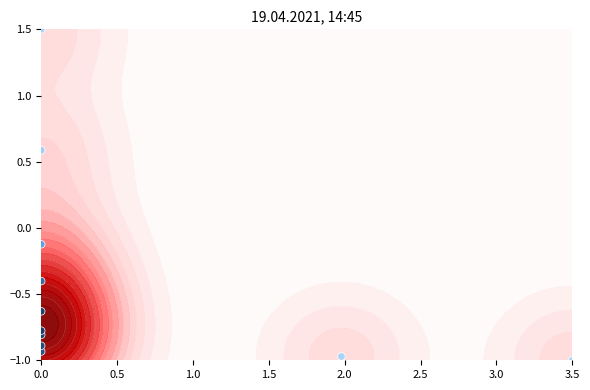

Is it true that the value at 0.0 is -0.4?

True